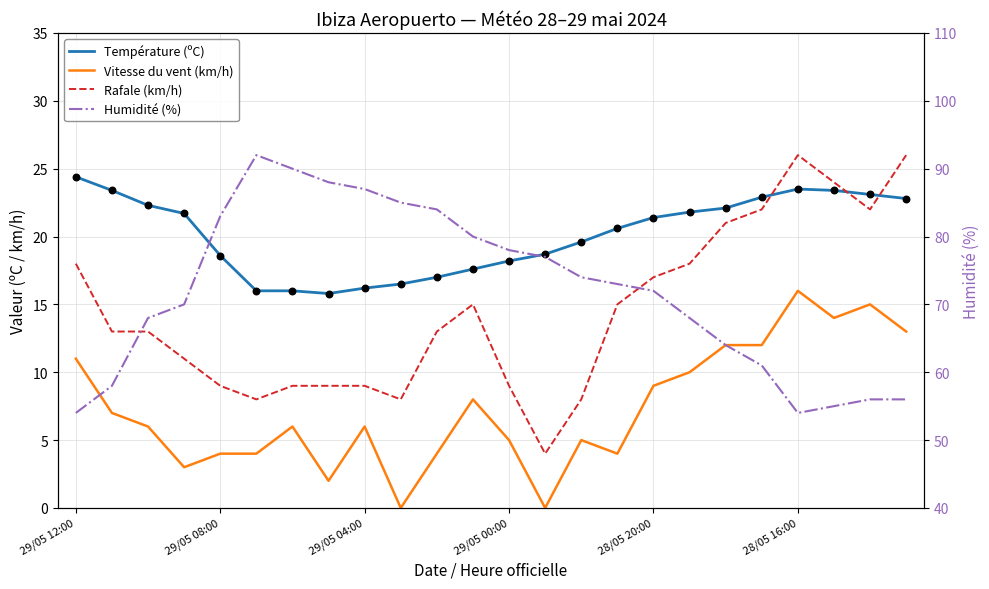

At which category is the sum across all series the highest?

6